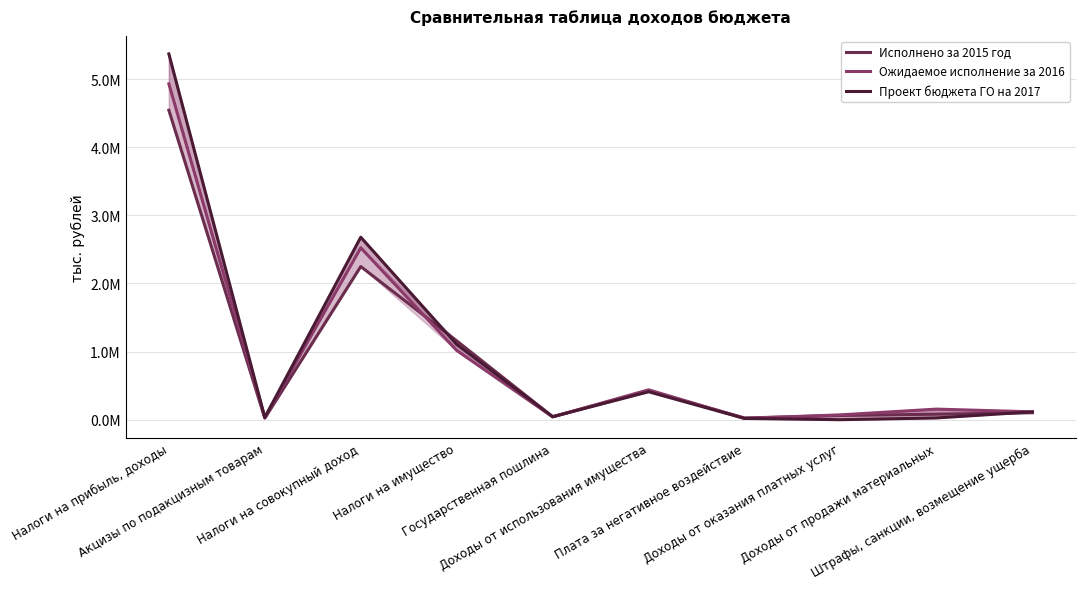

Is it true that Ожидаемое исполнение за 2016 equals 42000.0 at Государственная пошлина?

True